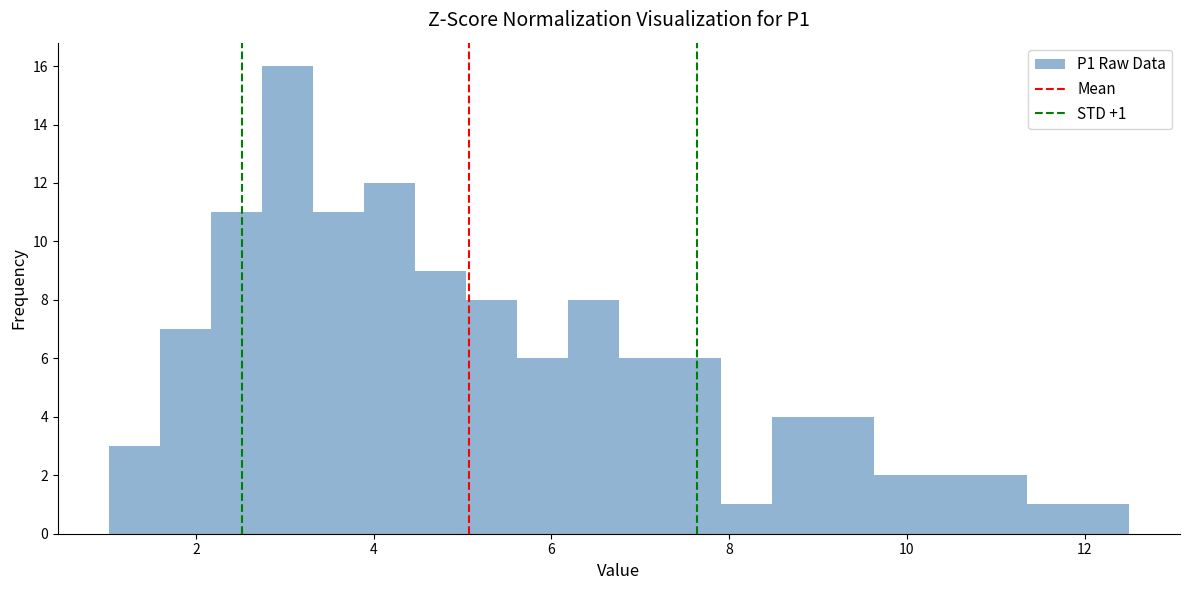

Around what value on the x-axis is the tallest bar? Give the approximate position of its centre, as read against the axis.

3.0